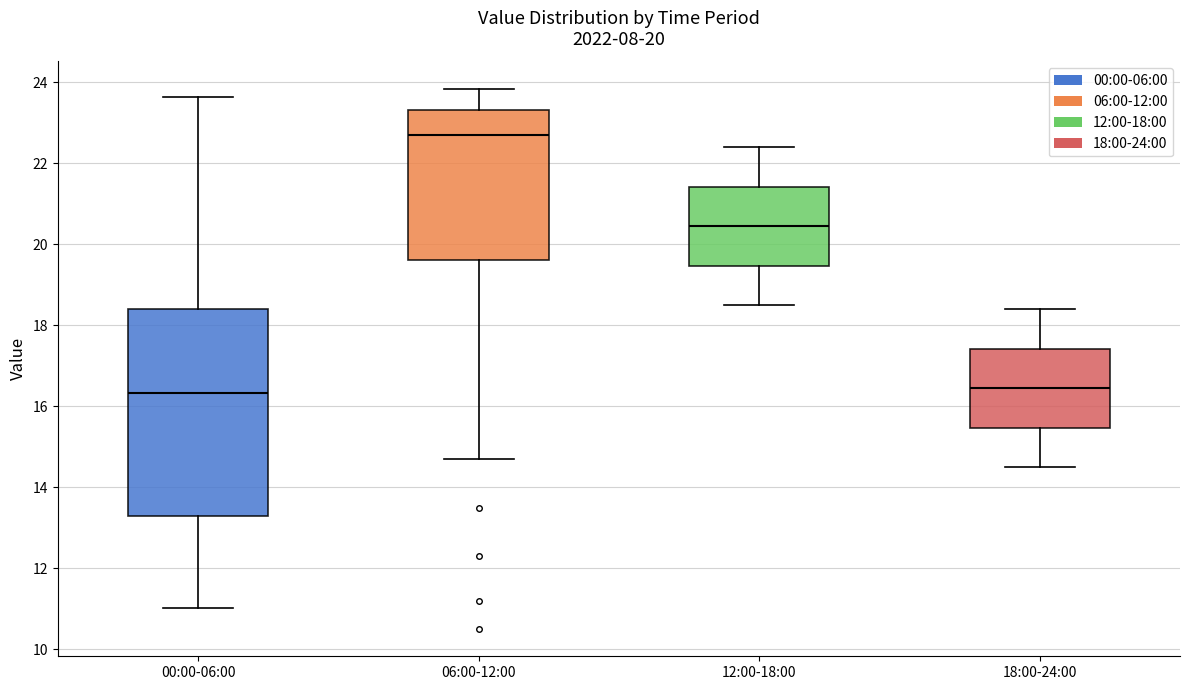

Comparing the boxes themselves (not the whiskers), which one is the tallest?

00:00-06:00